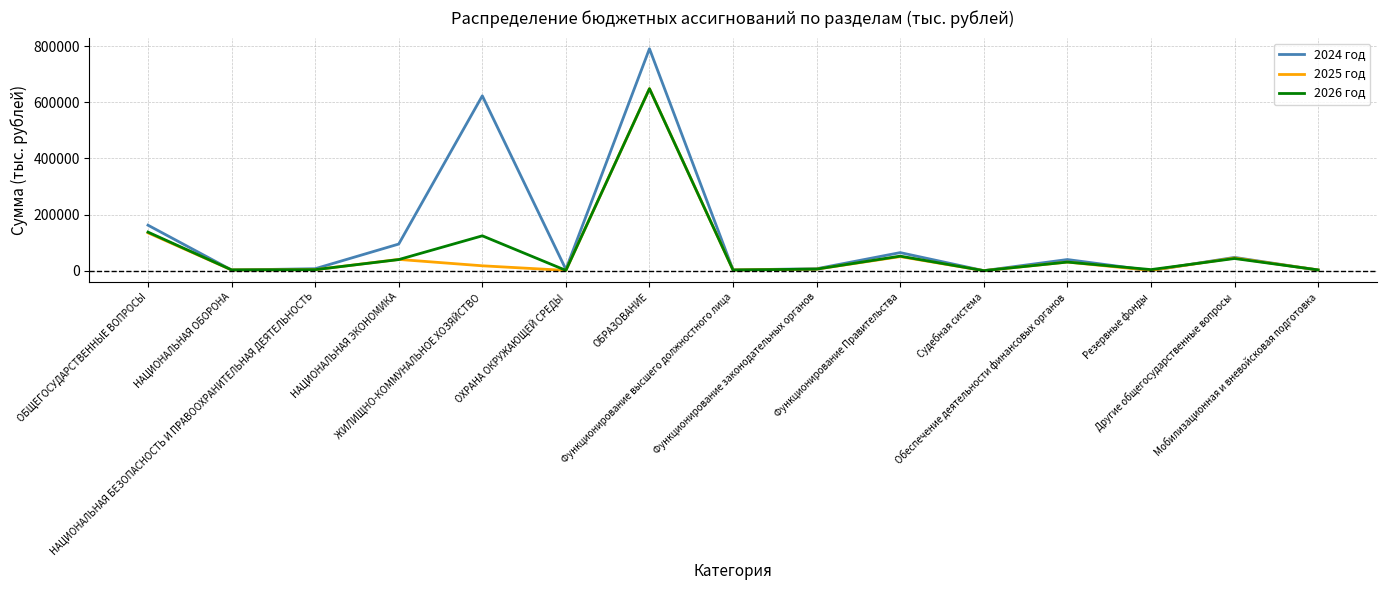

What is the sum of all 2025 год values?

984519.6